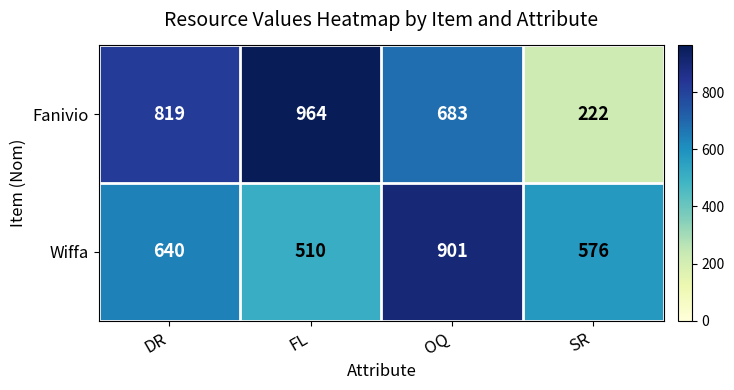

What is the highest value of the Wiffa series?

901